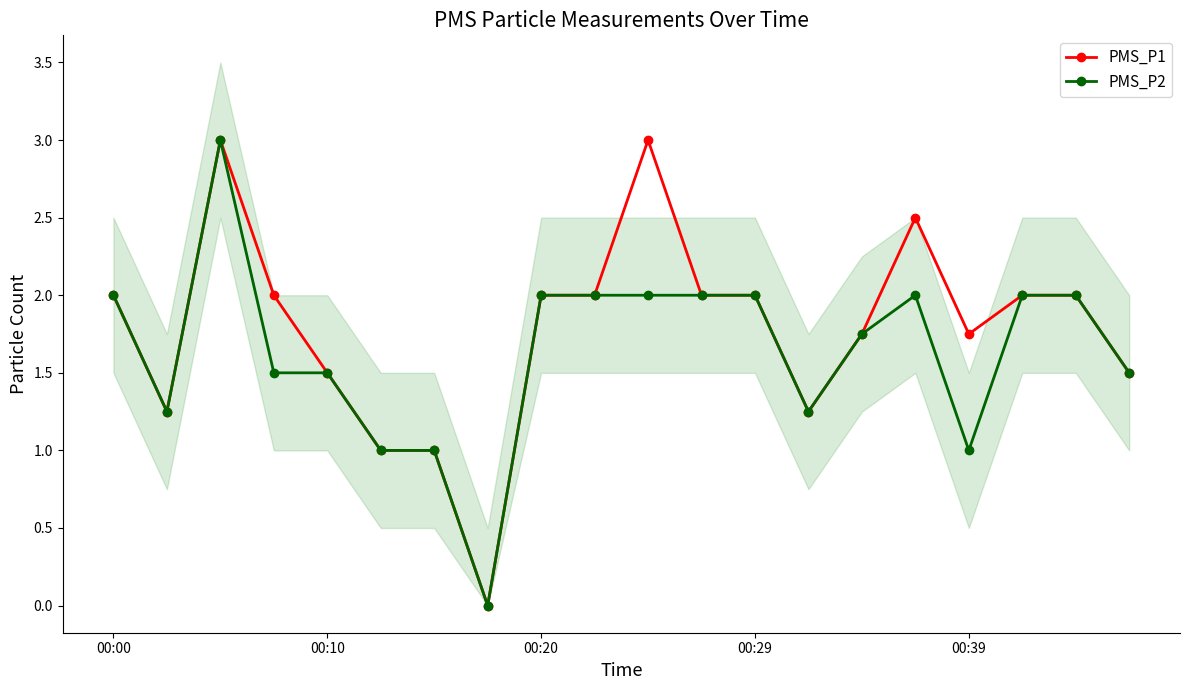

The PMS_P2 series shows 2.0 at 00:00. True or false?

True